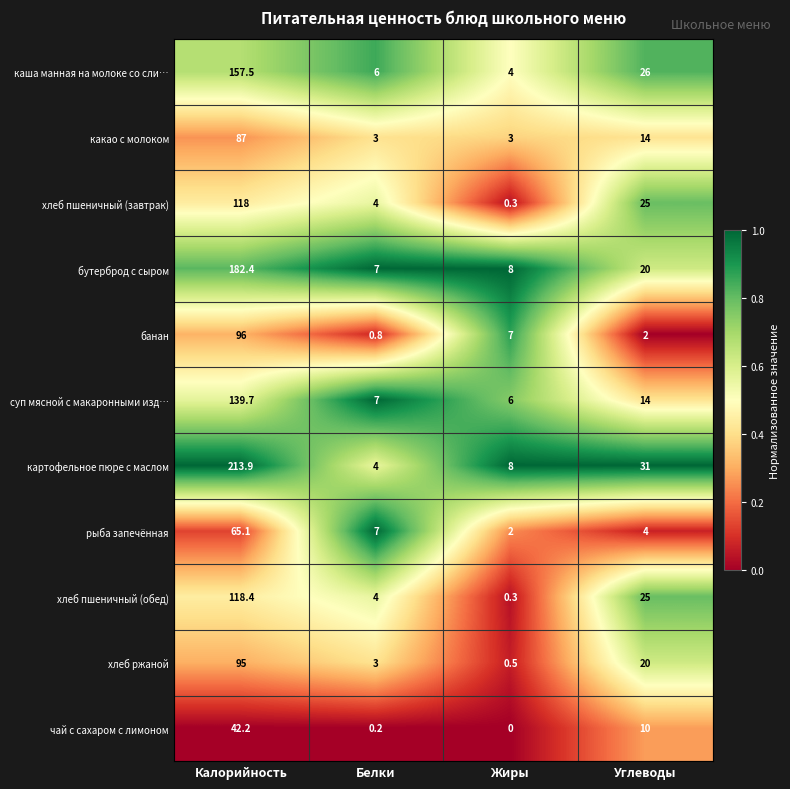

Read the картофельное пюре с маслом value at Углеводы.

31.0